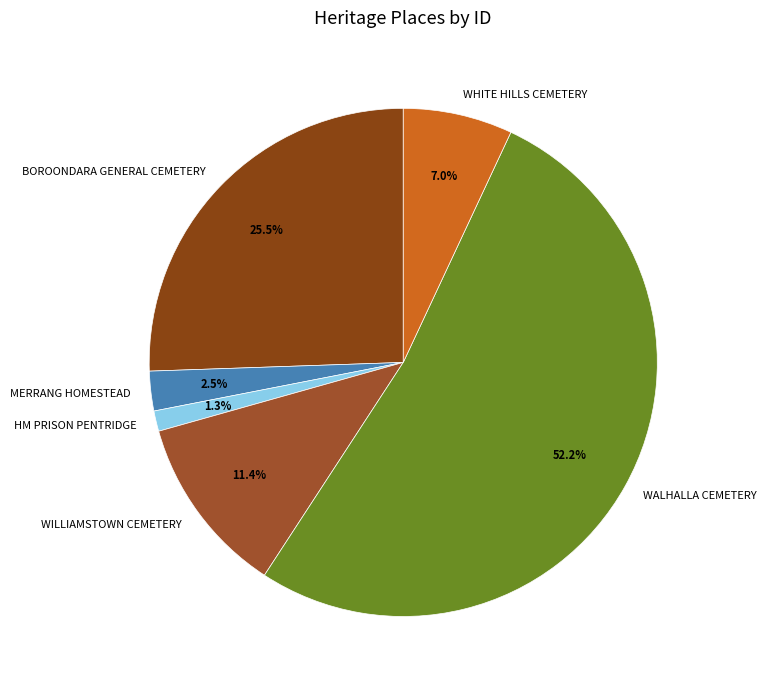

To the nearest percent, what percentage of the pie is WILLIAMSTOWN CEMETERY?

11%